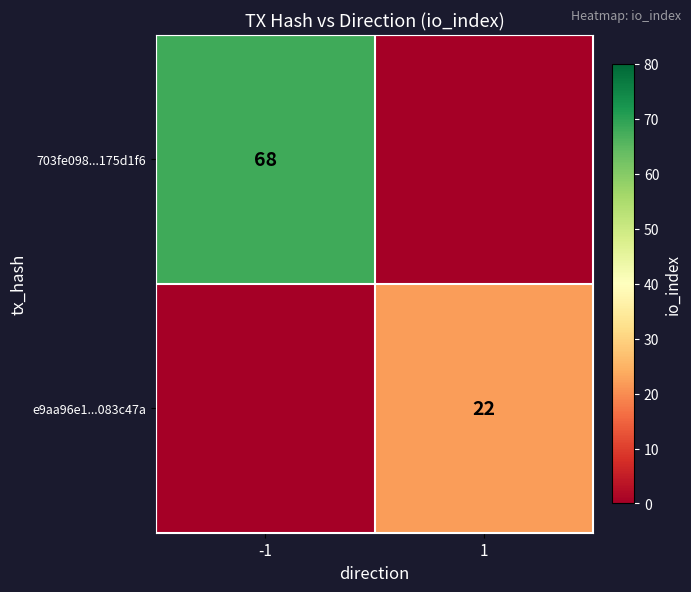

True or false: e9aa96e1...083c47a has a value of 22 at 1.

True